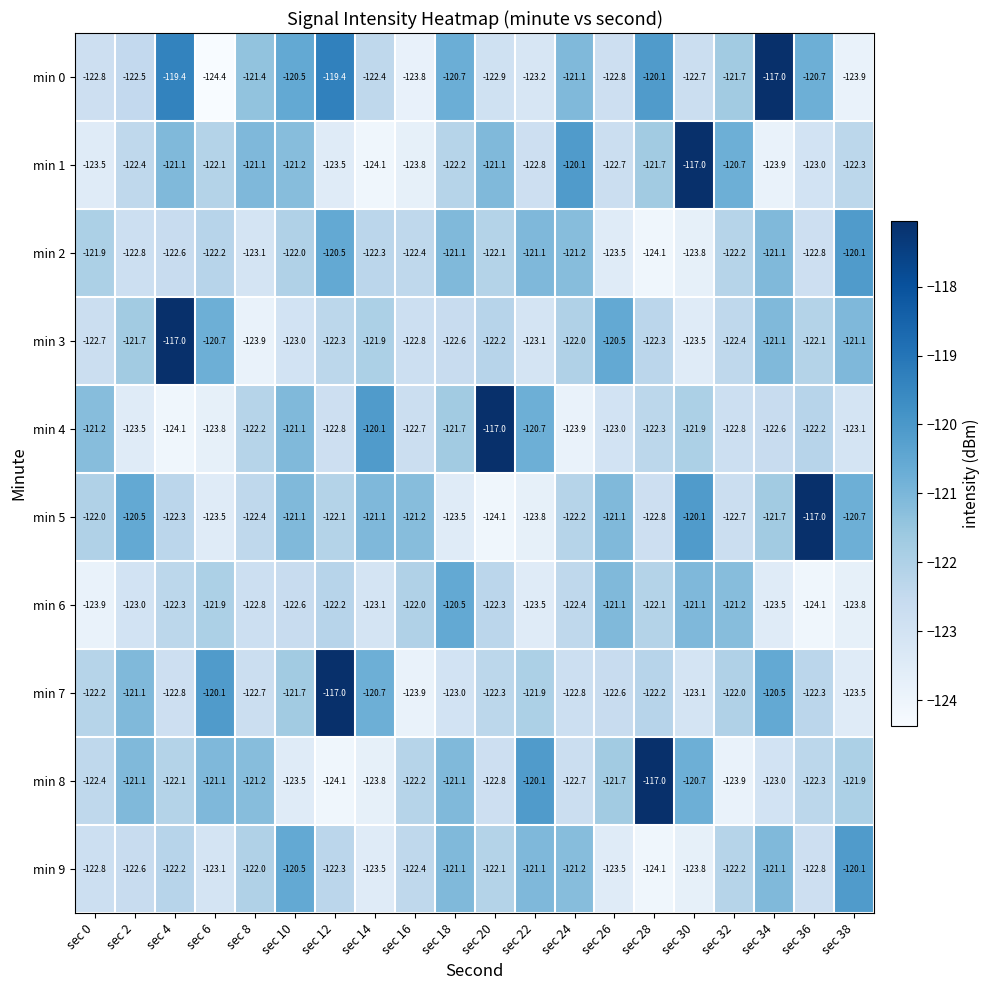

What is the average value of the min 5 series?

-121.8